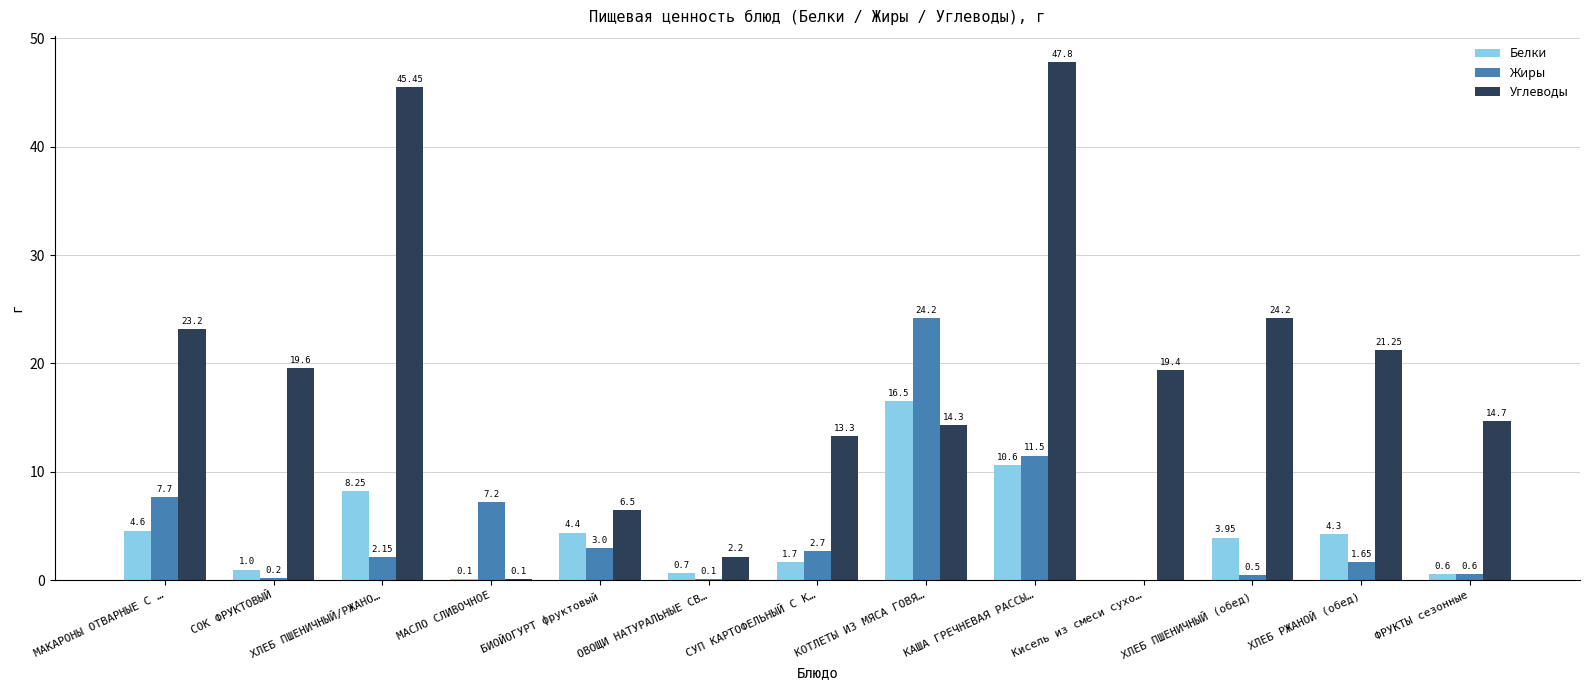

True or false: Жиры has a value of 24.2 at КОТЛЕТЫ ИЗ МЯСА ГОВЯ….

True